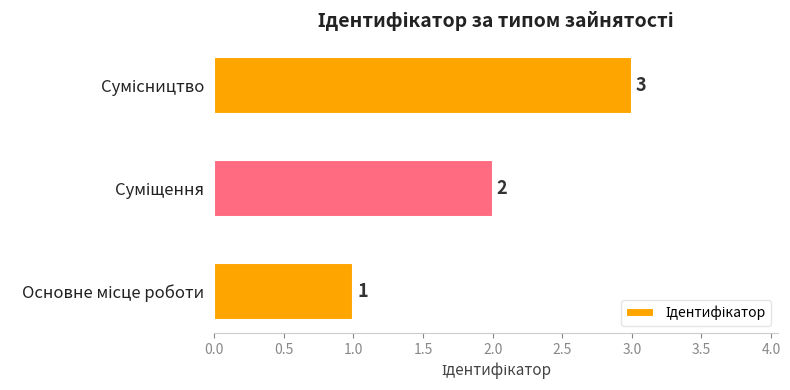

How many values are between 1 and 3?

3